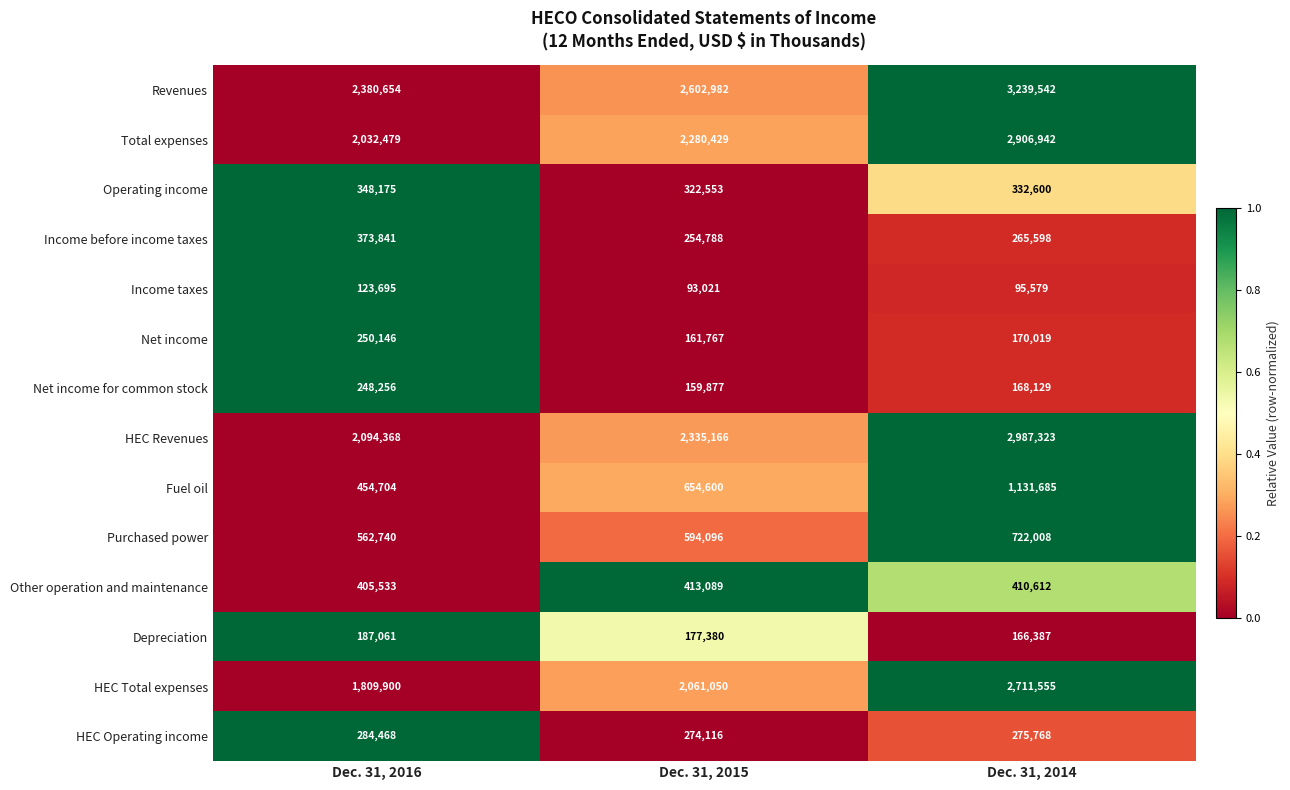

What is the difference between the maximum and minimum values in the Net income for common stock series?

88379